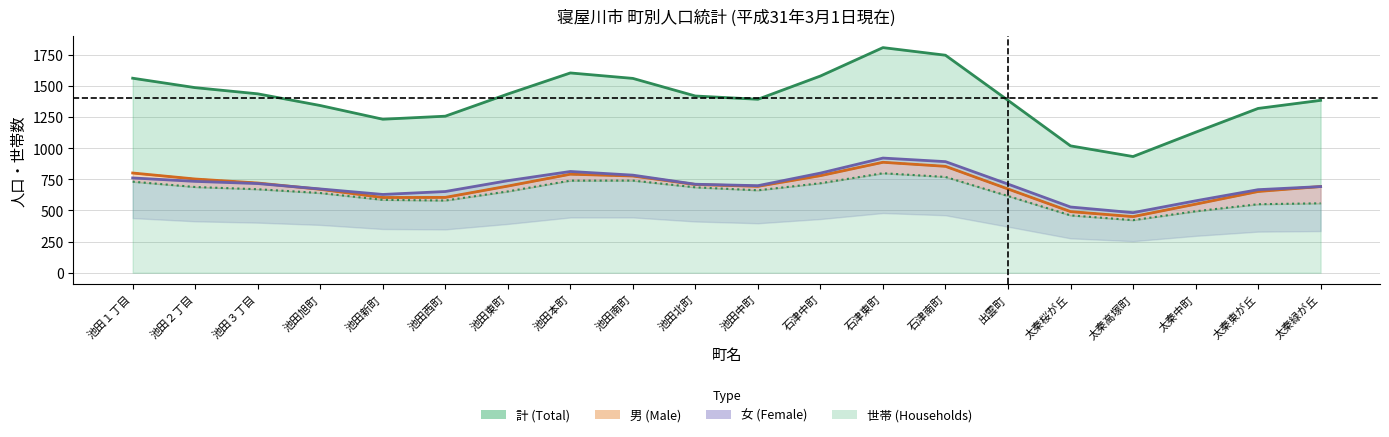

The 男 series shows 449 at 池田西町. True or false?

False